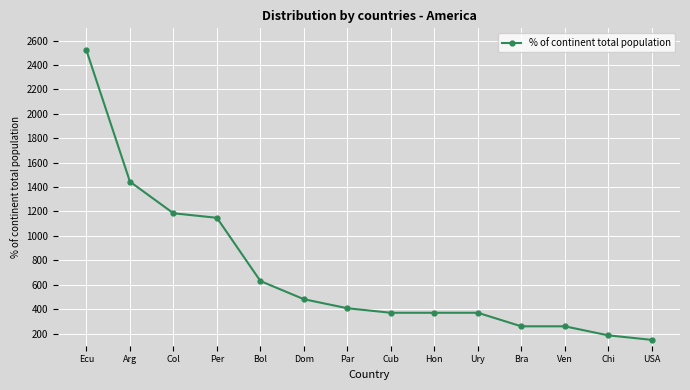

What position from the right is Ecu?

14